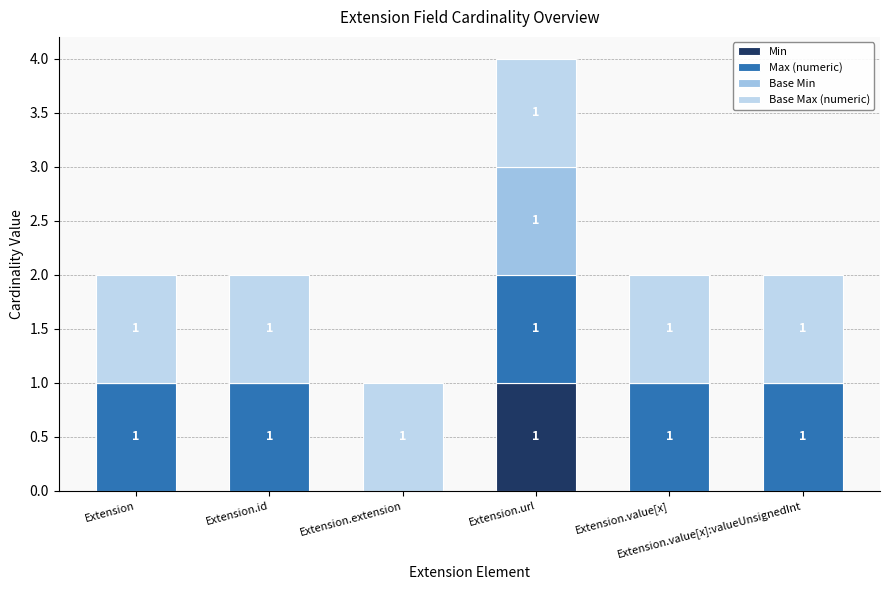

What are all the series names shown in the legend?

Min, Max (numeric), Base Min, Base Max (numeric)